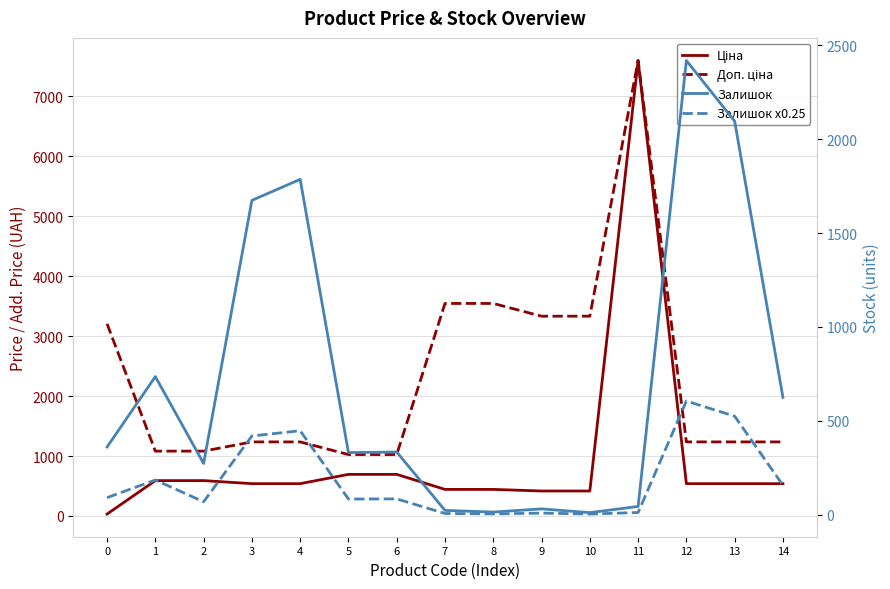

Reading left to right, extract all data points from this chart.

Ціна: 32.0	589.9	589.9	539.0	539.0	693.7	693.7	443.1	443.1	416.6	416.6	7596.5	539.0	539.0	539.0
Доп. ціна: 3205.0	1081.7	1081.7	1235.4	1235.4	1024.6	1024.6	3545.0	3545.0	3332.5	3332.5	7596.5	1235.4	1235.4	1235.4
Залишок: 360.0	735.0	272.0	1674.0	1786.0	330.0	333.0	22.0	13.0	30.0	10.0	43.0	2419.0	2096.0	624.0
Залишок (scaled): 90.0	183.8	68.0	418.5	446.5	82.5	83.2	5.5	3.2	7.5	2.5	10.8	604.8	524.0	156.0